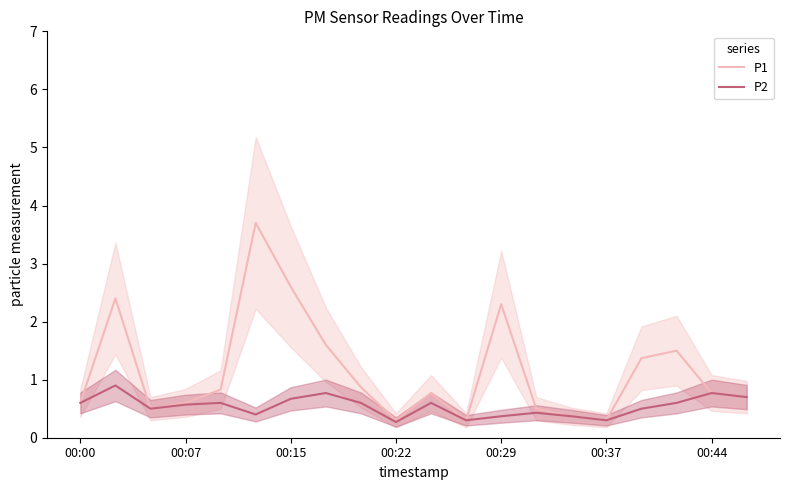

Reading left to right, list all the values displayed in this chart.

P1: 0.6	2.4	0.5	0.6	0.8	3.7	2.6	1.6	0.9	0.3	0.8	0.3	2.3	0.5	0.4	0.3	1.4	1.5	0.8	0.7
P2: 0.6	0.9	0.5	0.6	0.6	0.4	0.7	0.8	0.6	0.3	0.6	0.3	0.4	0.4	0.4	0.3	0.5	0.6	0.8	0.7